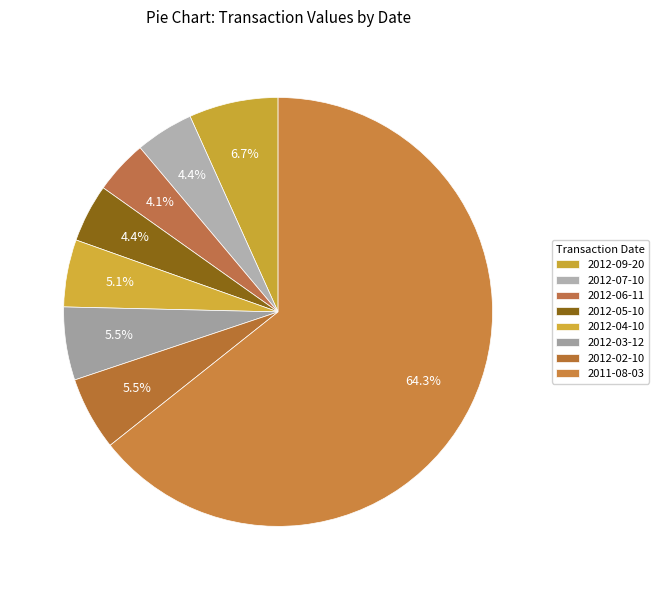

Combined, what portion of the pie is 2012-06-11 and 2012-02-10?

9.6%